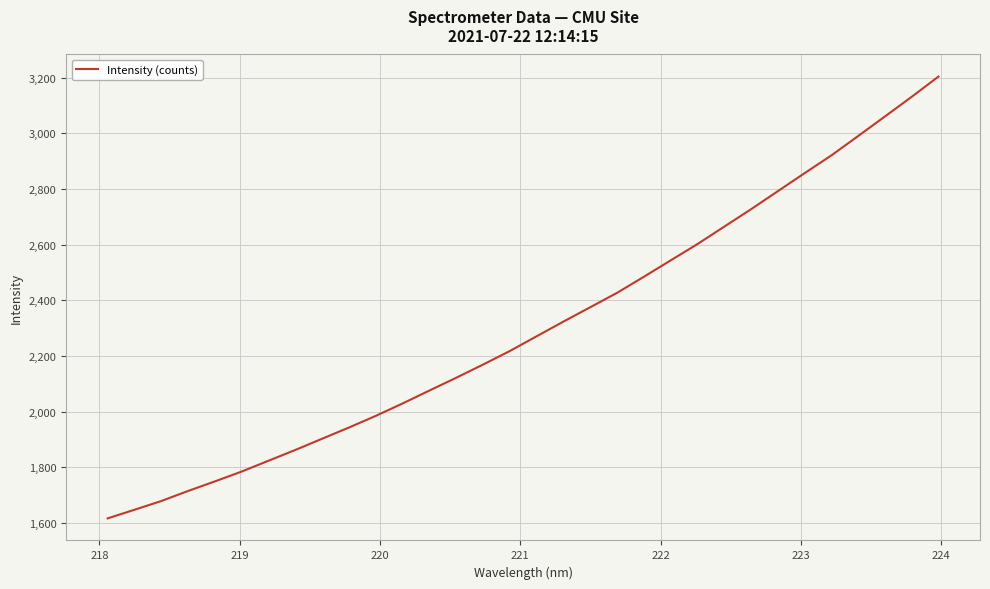

What is the greatest value displayed?

3203.7